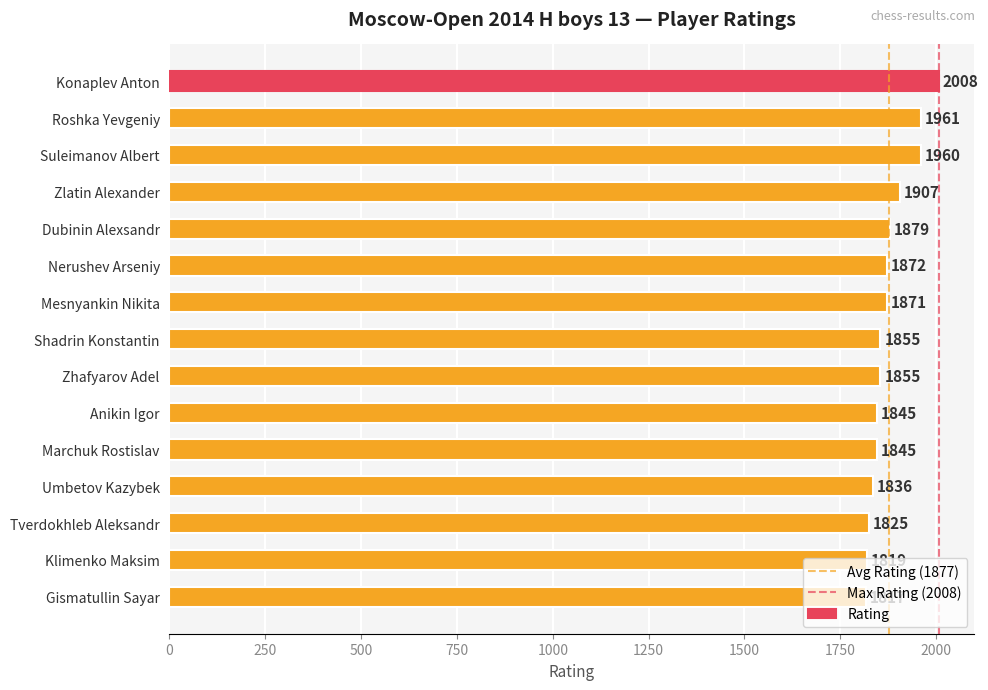

At which category does the chart reach its minimum across all series?

Gismatullin Sayar